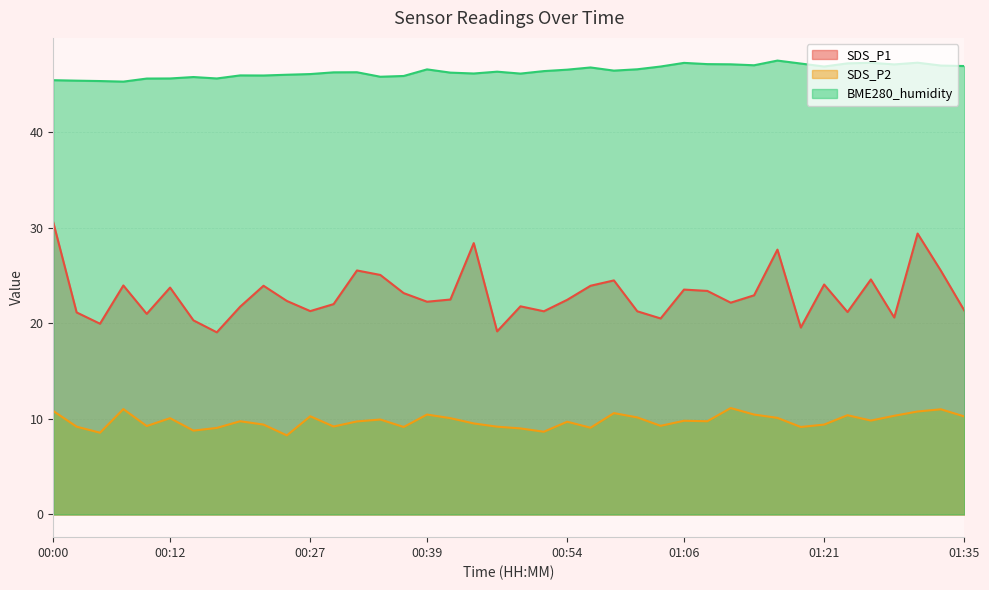

How many interior local peaks does the SDS_P2 series have?

12